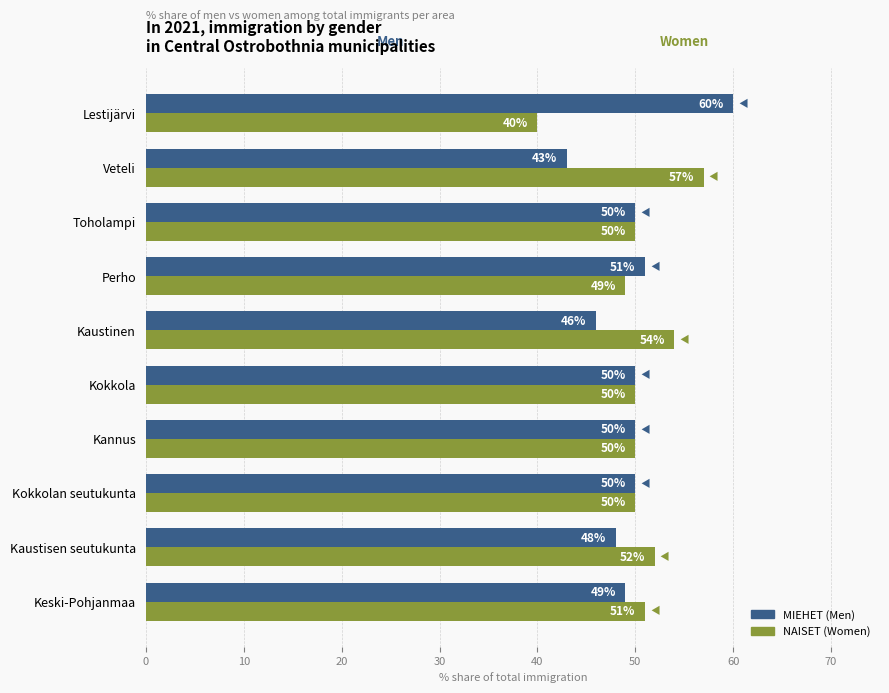

Where is NAISET (Women) nearest to the value 48?

Perho